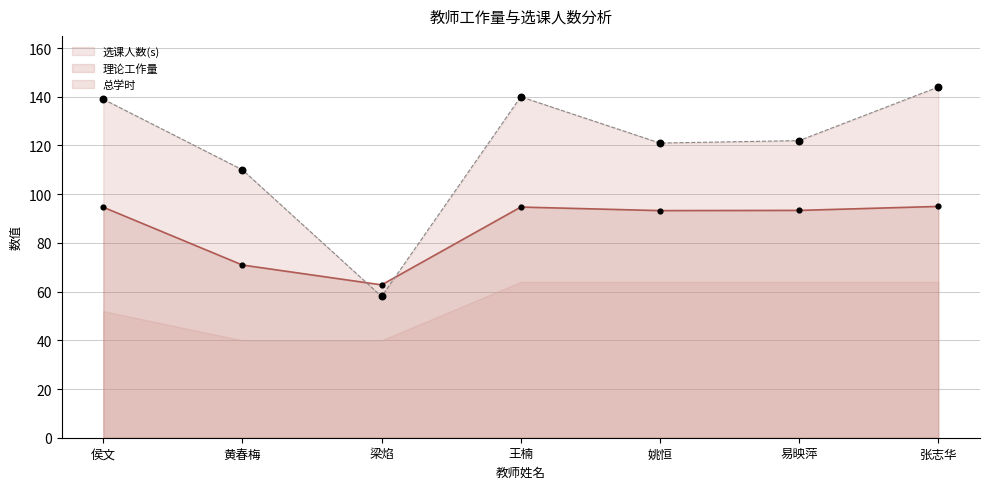

The 理论工作量 series shows 162.1 at 张志华. True or false?

False